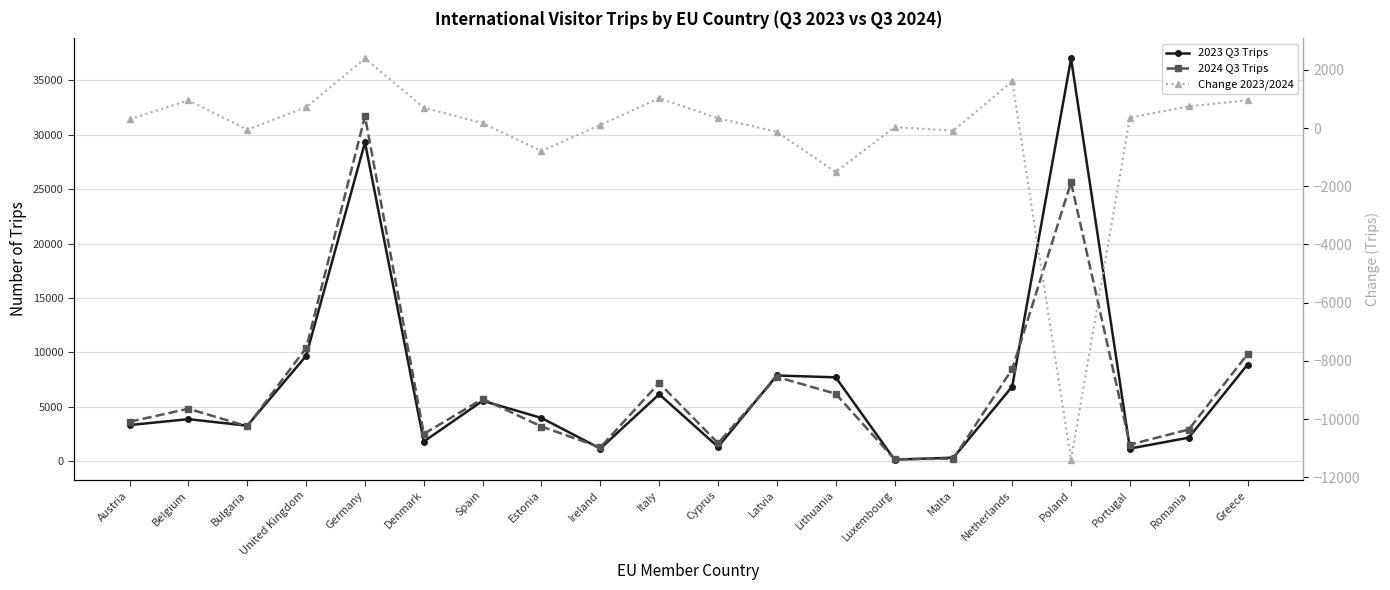

True or false: 2024 Q3 Trips has more than 0 points higher than both neighbors.

True